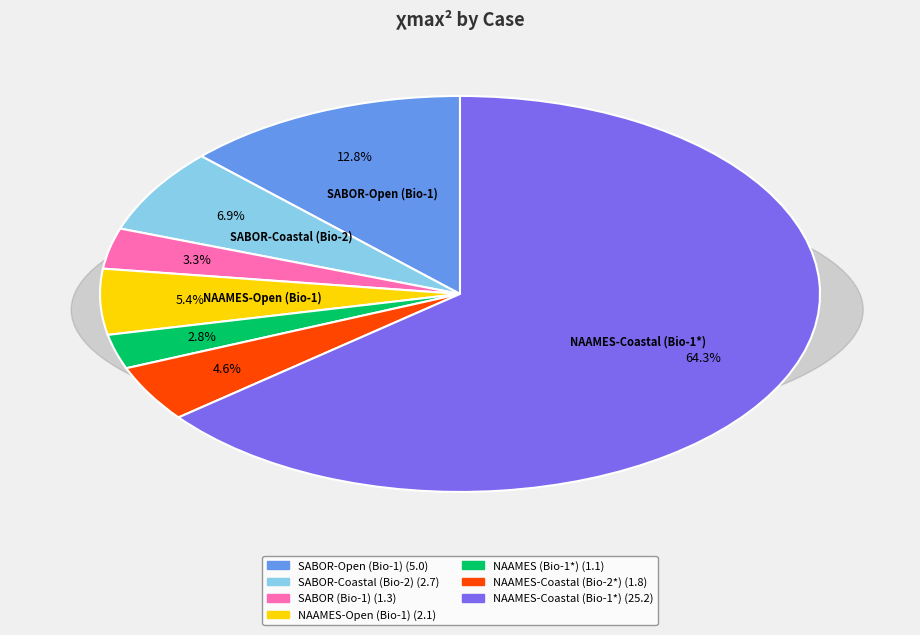

To the nearest percent, what is the average slice percentage?

14%